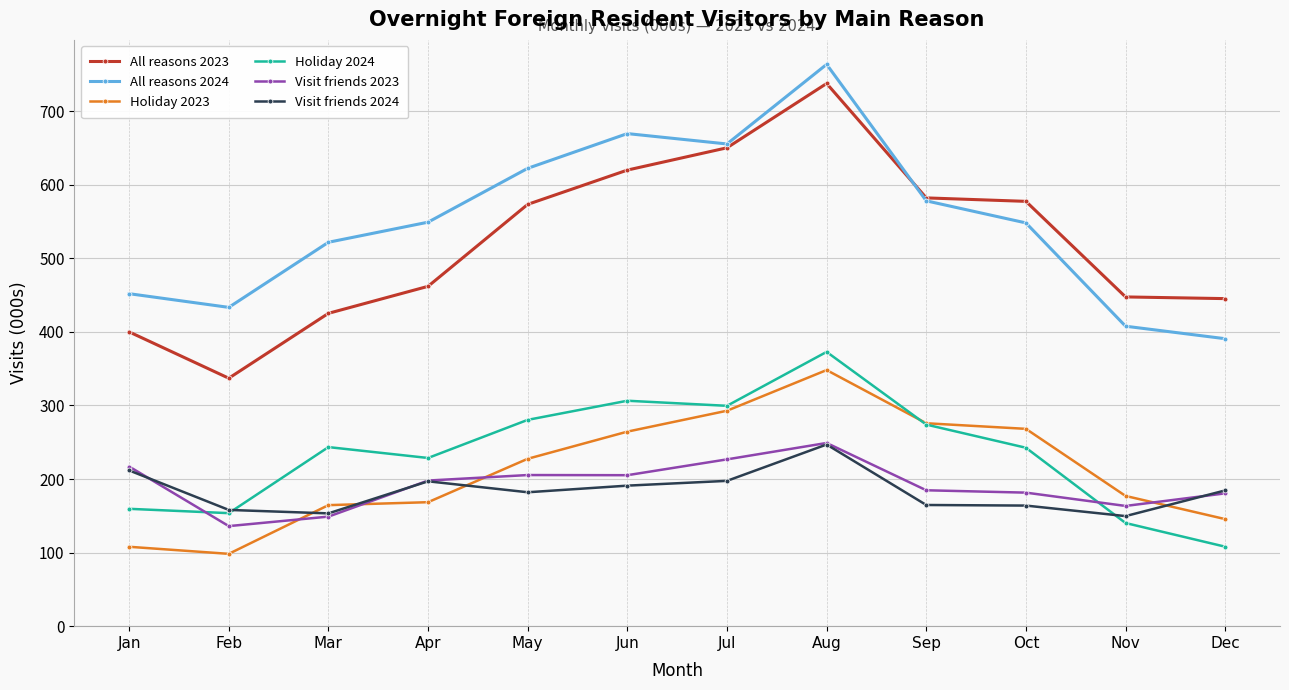

True or false: Visit friends 2023 and All reasons 2023 intersect in this chart.

False